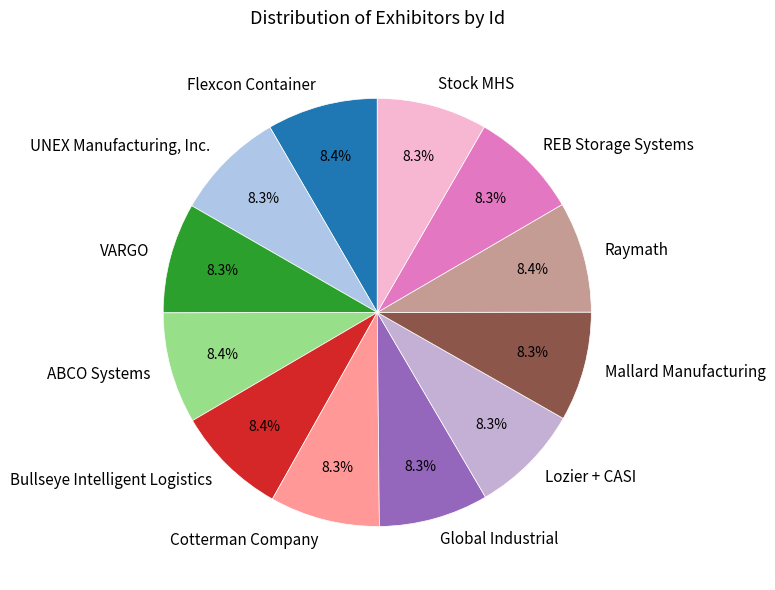

What is the total percentage of Lozier + CASI and ABCO Systems?

16.7%